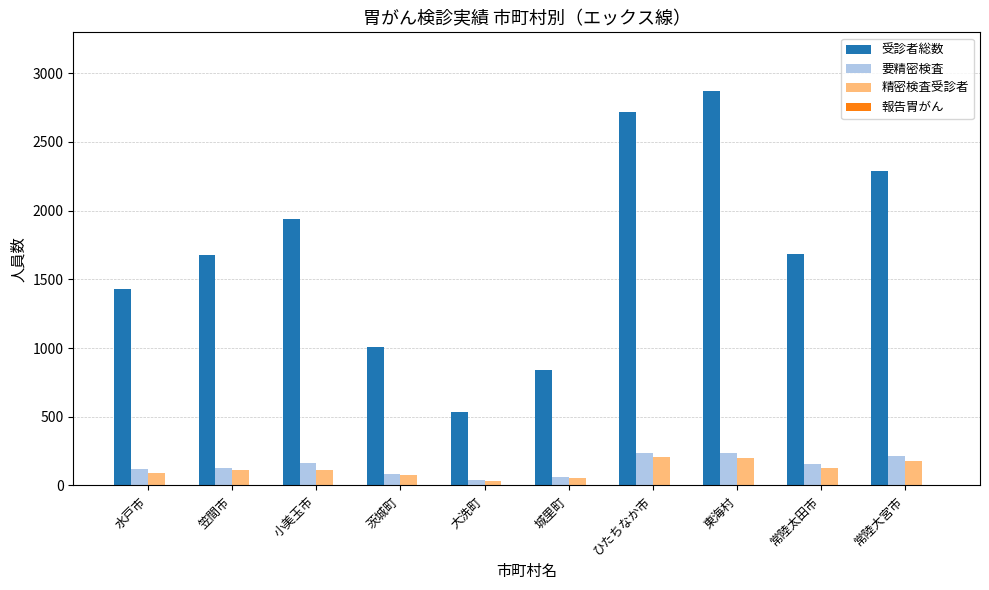

Between ひたちなか市 and 常陸太田市, which series saw the biggest shift?

受診者総数